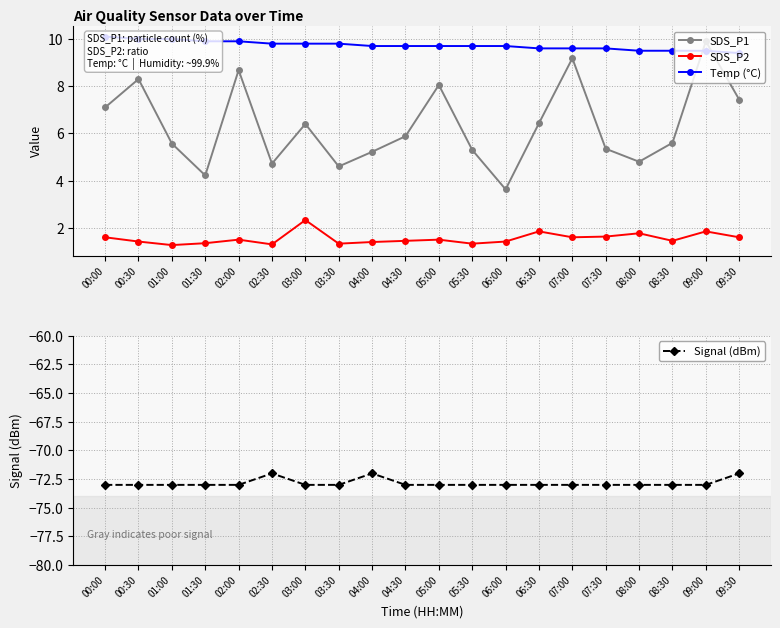

What is the label of the 10th point from the left?

04:30